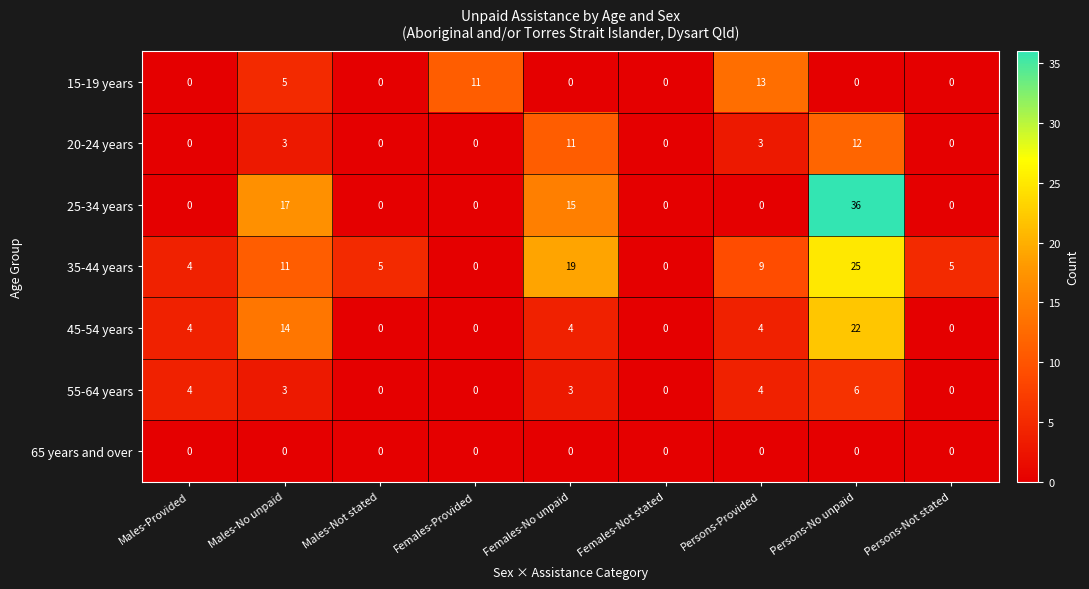

Rank the series by their maximum value, from highest to lowest.

25-34 years, 35-44 years, 45-54 years, 15-19 years, 20-24 years, 55-64 years, 65 years and over